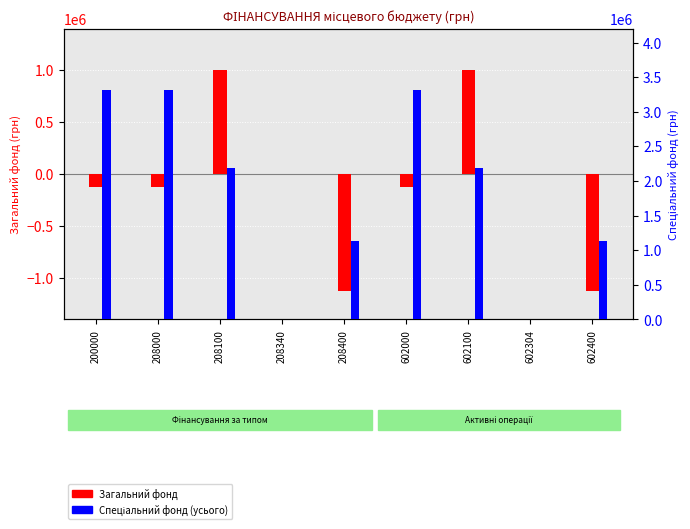

Reading left to right, transcribe all the data shown in this chart.

Загальний фонд: -127100.0	-127100.0	1002000.0	0.0	-1129100.0	-127100.0	1002000.0	0.0	-1129100.0
Спеціальний фонд (усього): 3315767.4	3315767.4	2186667.4	0.0	1129100.0	3315767.4	2186667.4	0.0	1129100.0